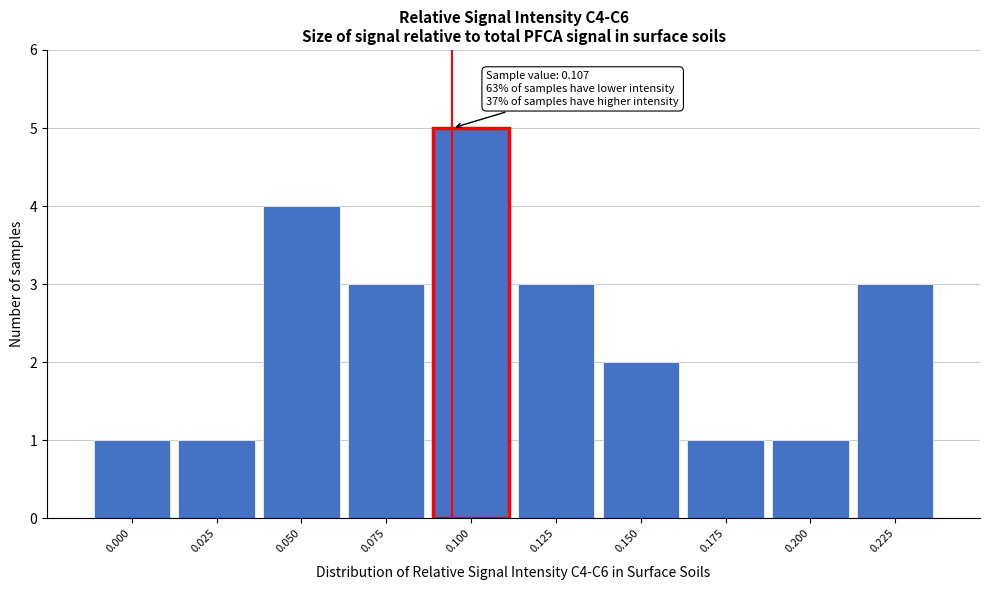

Reading right to left, transcribe all the data shown in this chart.

3	1	1	2	3	5	3	4	1	1